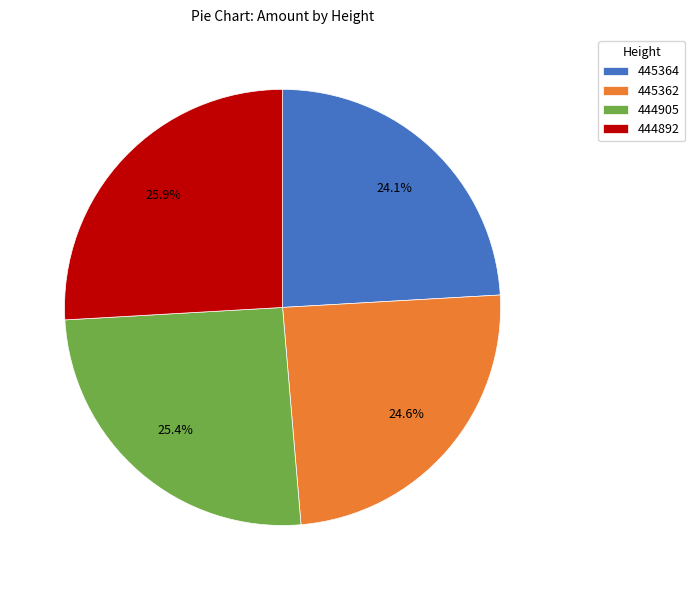

The 444892 slice represents 15% of the pie. True or false?

False